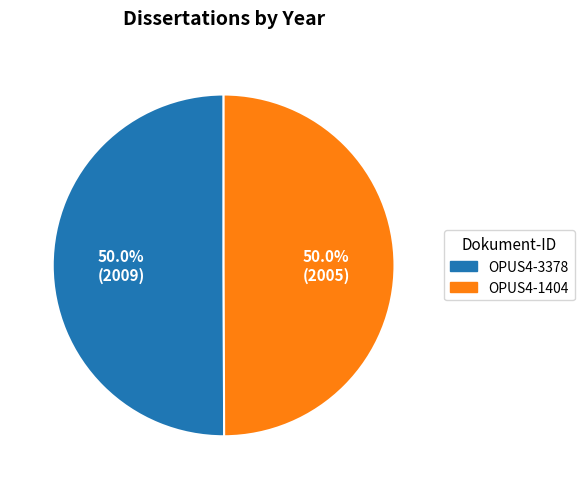

How much of the chart is everything except OPUS4-3378?

50.0%